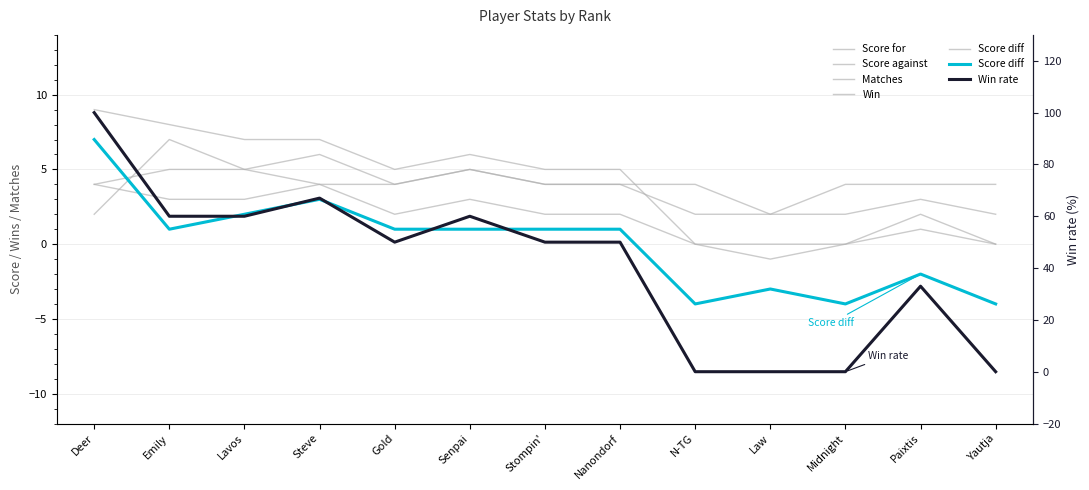

Is it true that Score diff equals -3 at N-TG?

False